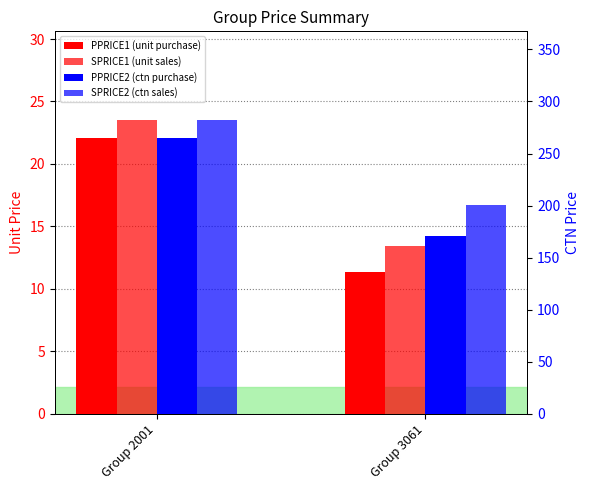

Which series has the largest range (max minus min)?

PPRICE2